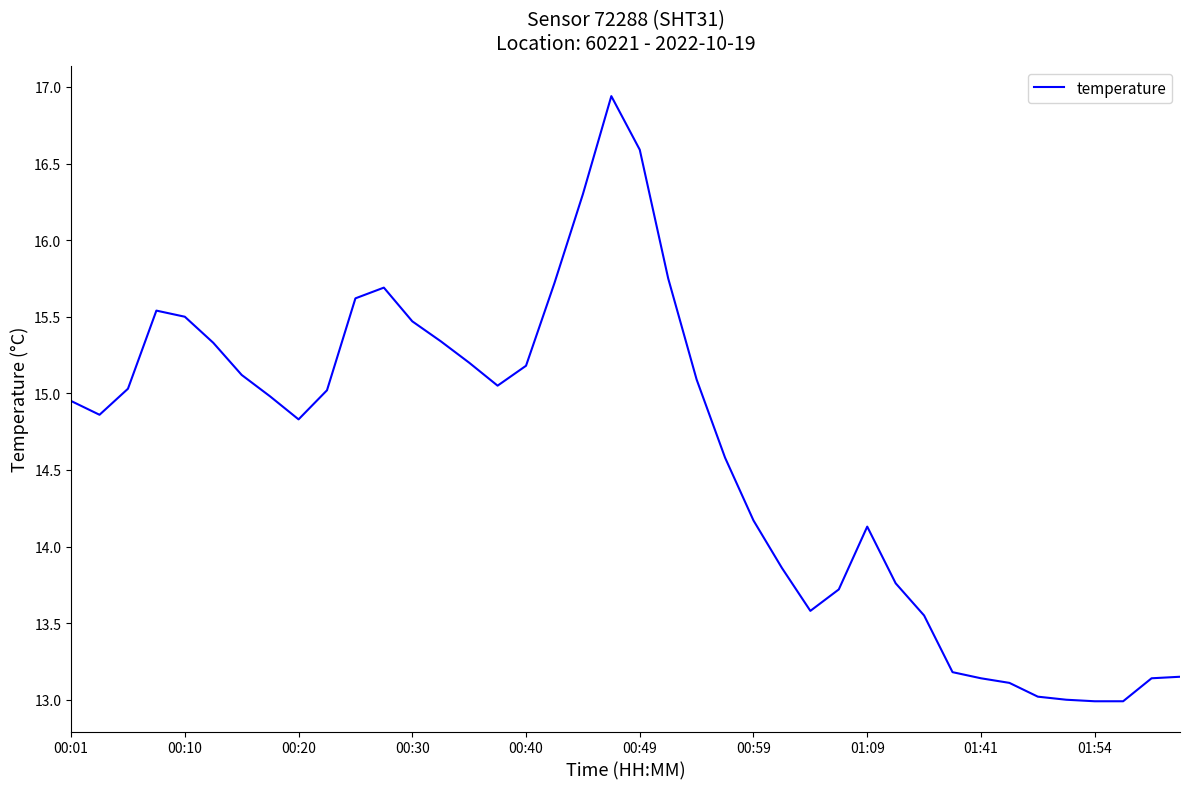

What is the smallest value displayed?

13.0